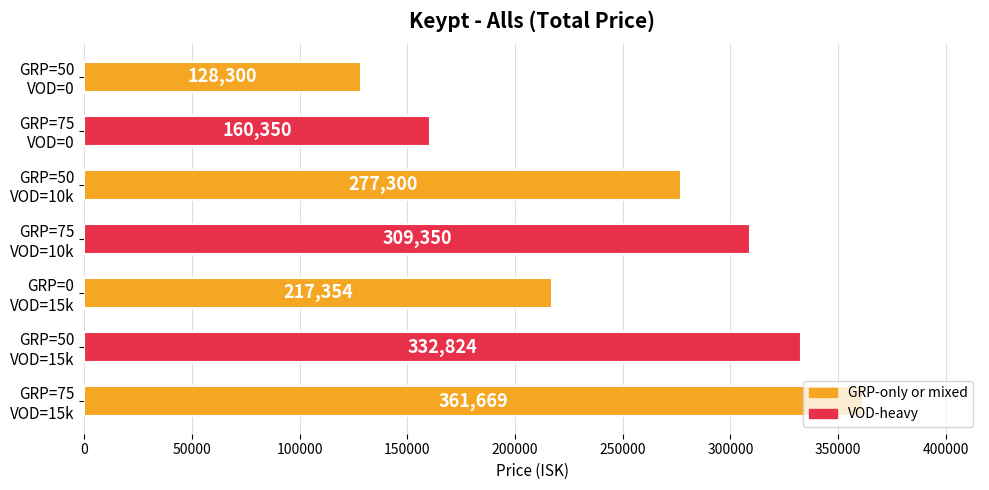

What is the smallest value displayed?

128300.0